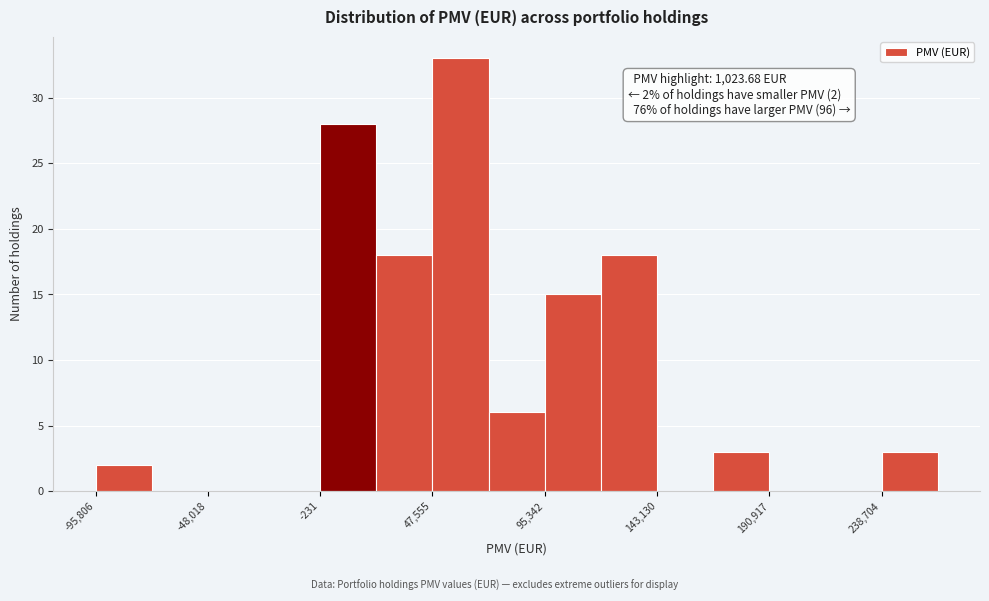

Which range on the x-axis has the tallest bar?

50000 to 70000